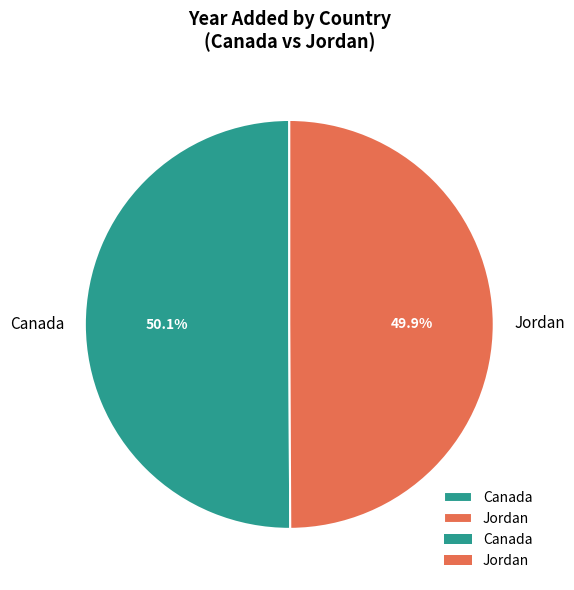

Is there a majority slice in this chart?

Yes